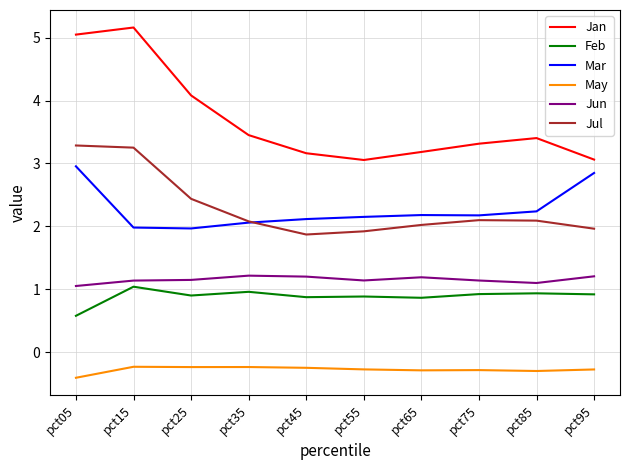

Count the number of data series in this chart.

6